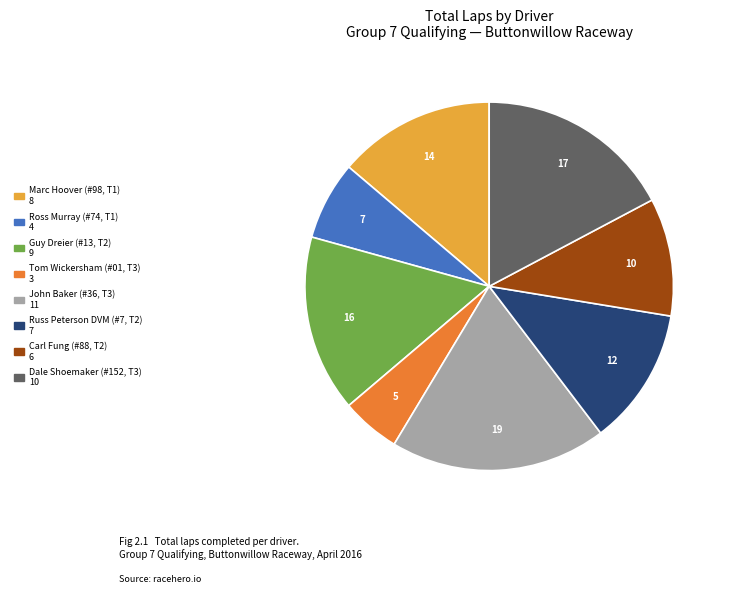

Does any single category account for the majority?

No